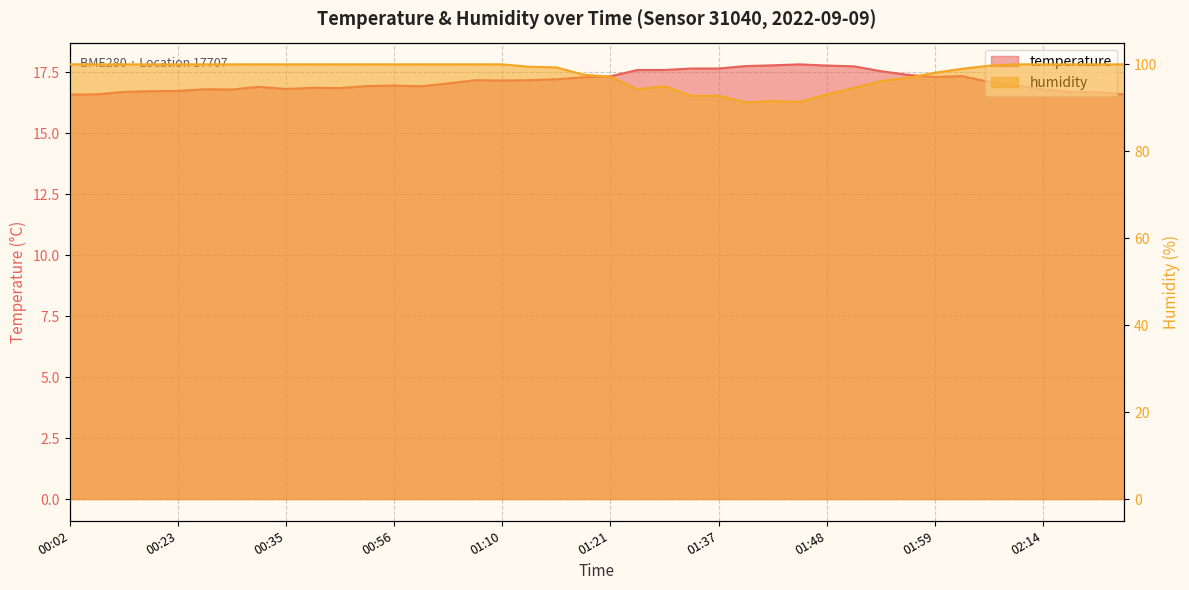

What are all the series names shown in the legend?

temperature, humidity